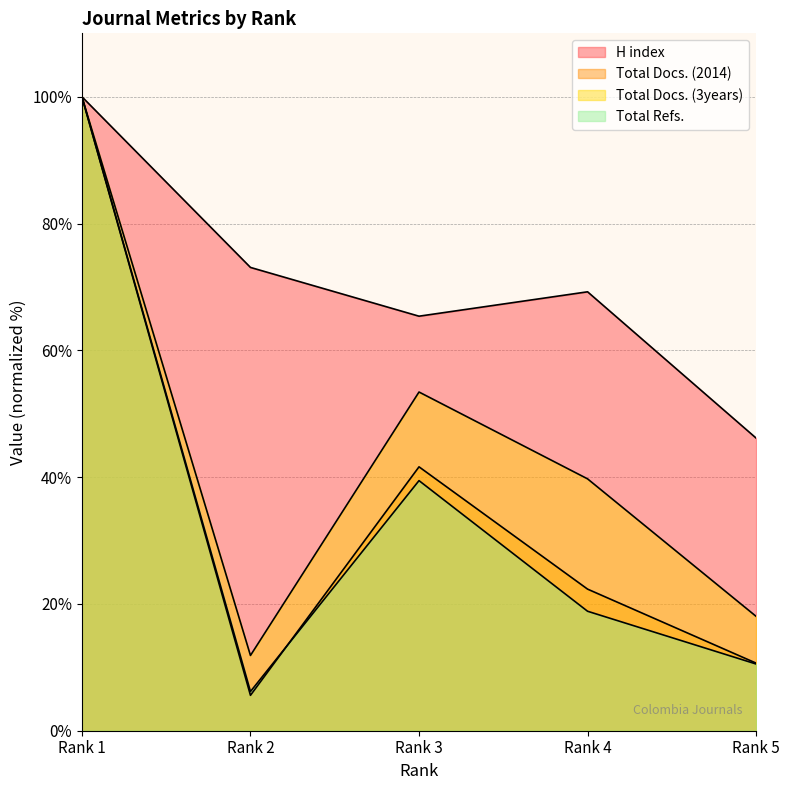

True or false: H index and Total Refs. intersect in this chart.

False